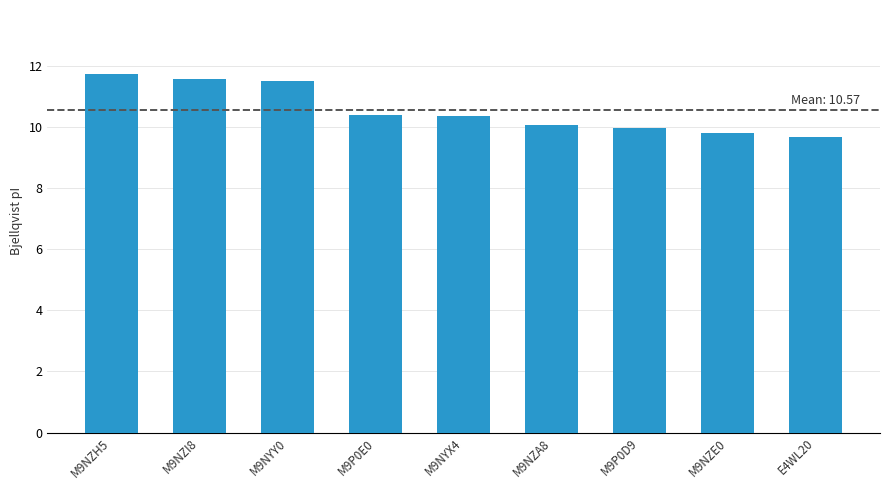

Are the bars grouped side by side (vs. stacked)?

No